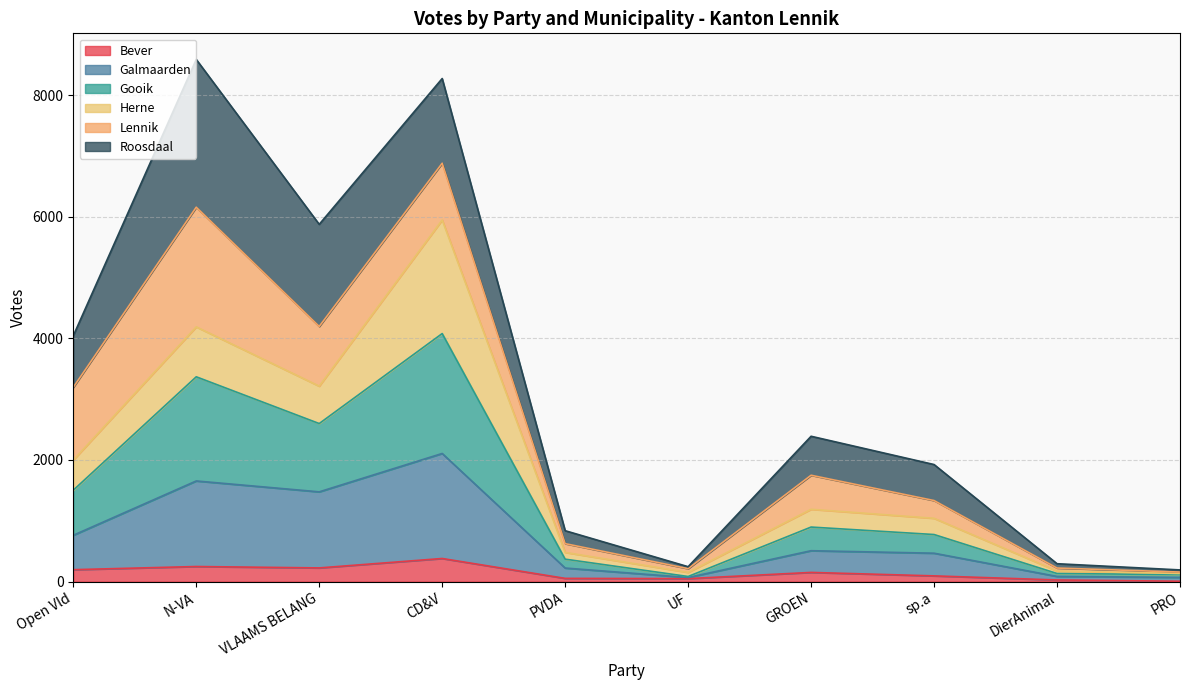

How many interior local valleys does the Bever series have?

2